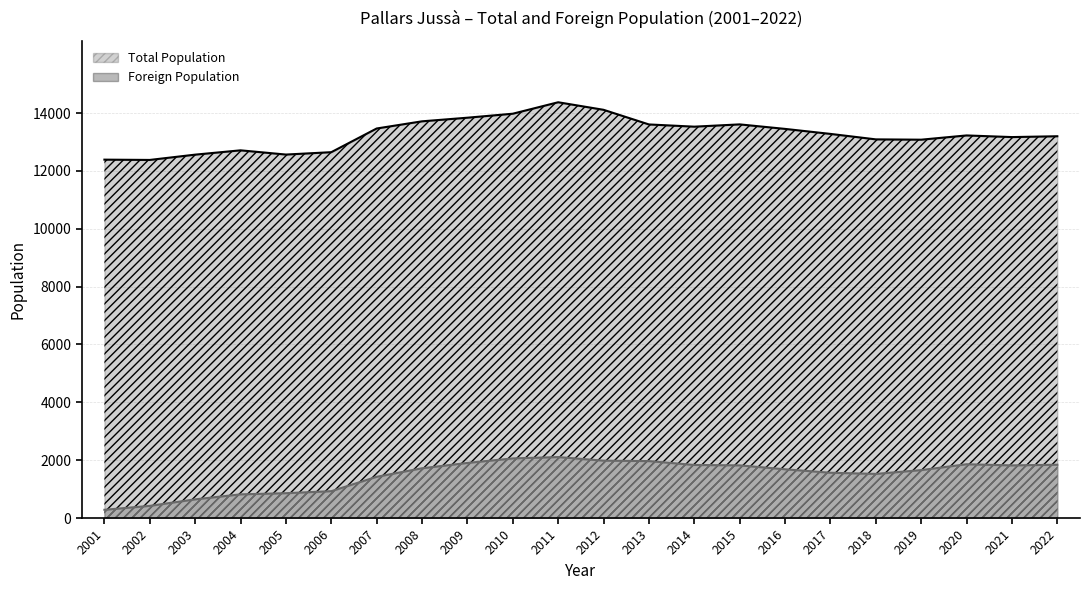

How many values in the Total Population series are below 13280?

11